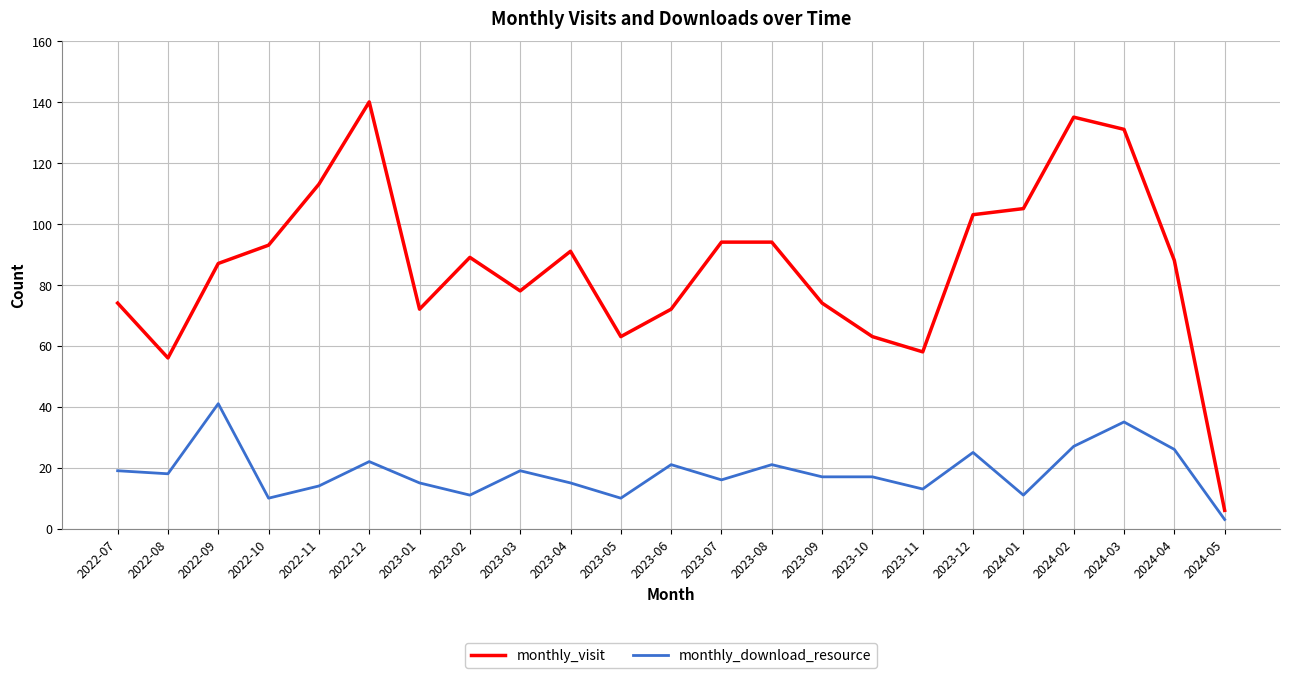

How many lines are shown in the chart?

2